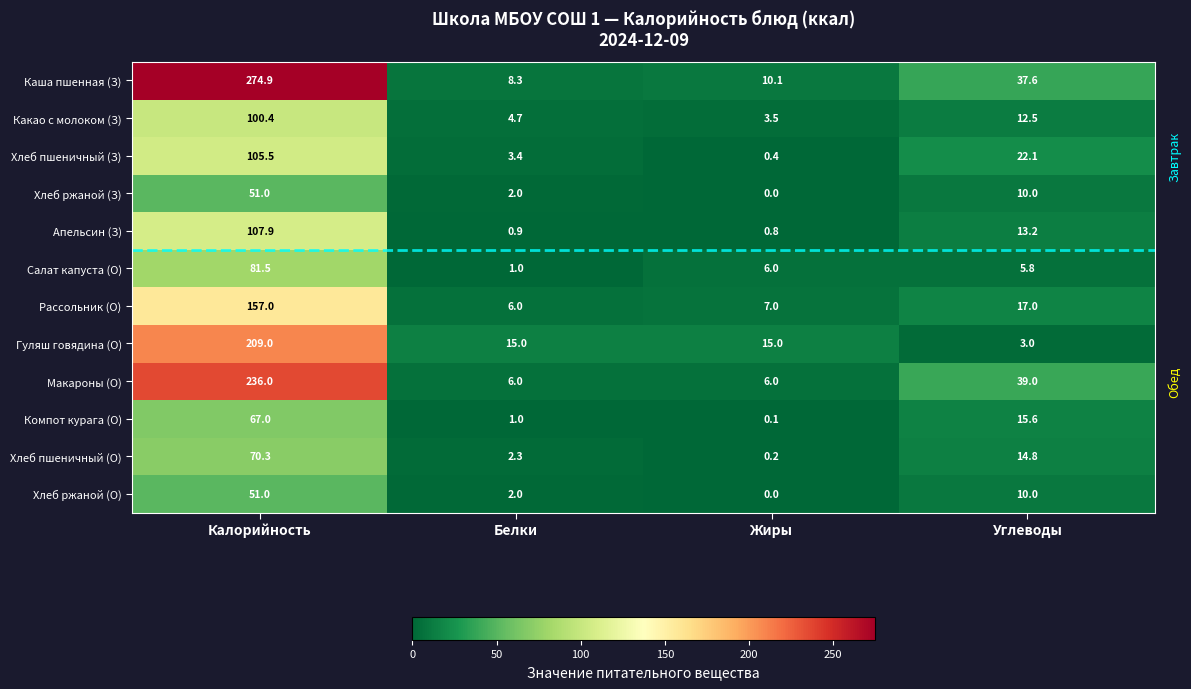

What is the highest value of the Хлеб пшеничный (О) series?

70.3